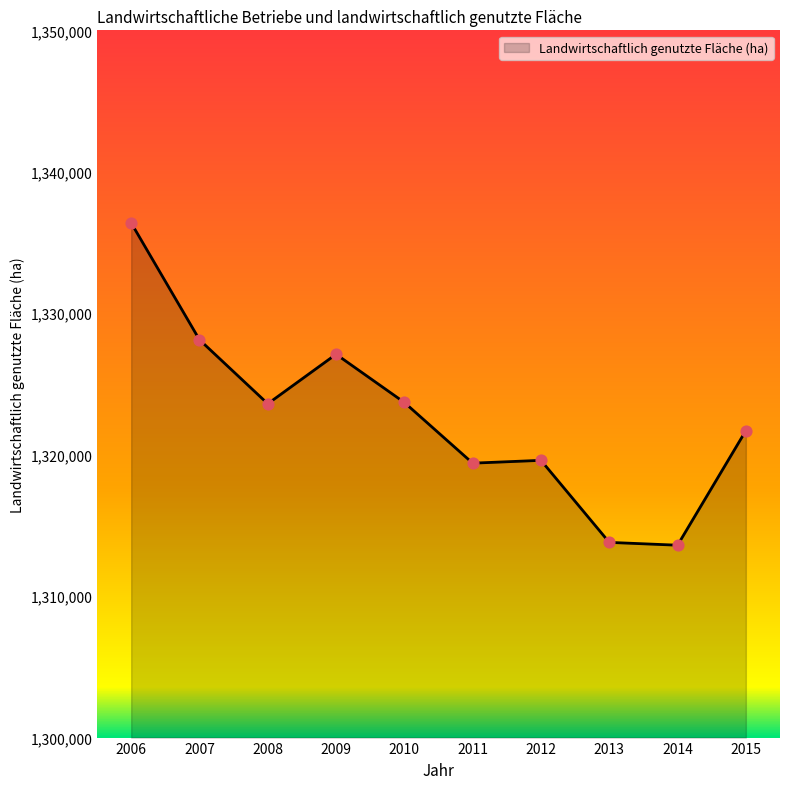

What is the change in value from 2008 to 2015?

-1900